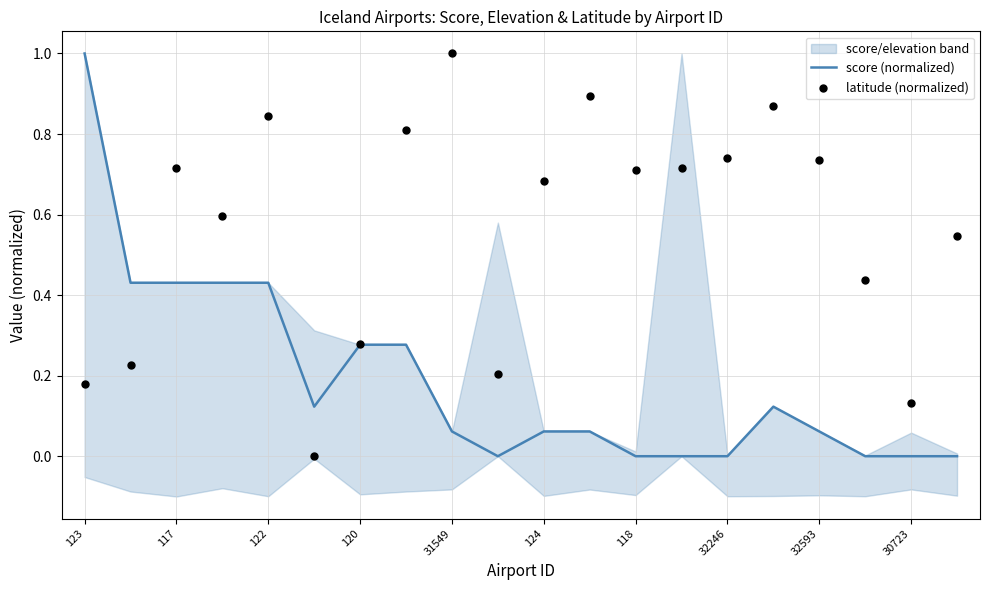

Which series contains the highest Y value?

score (normalized)